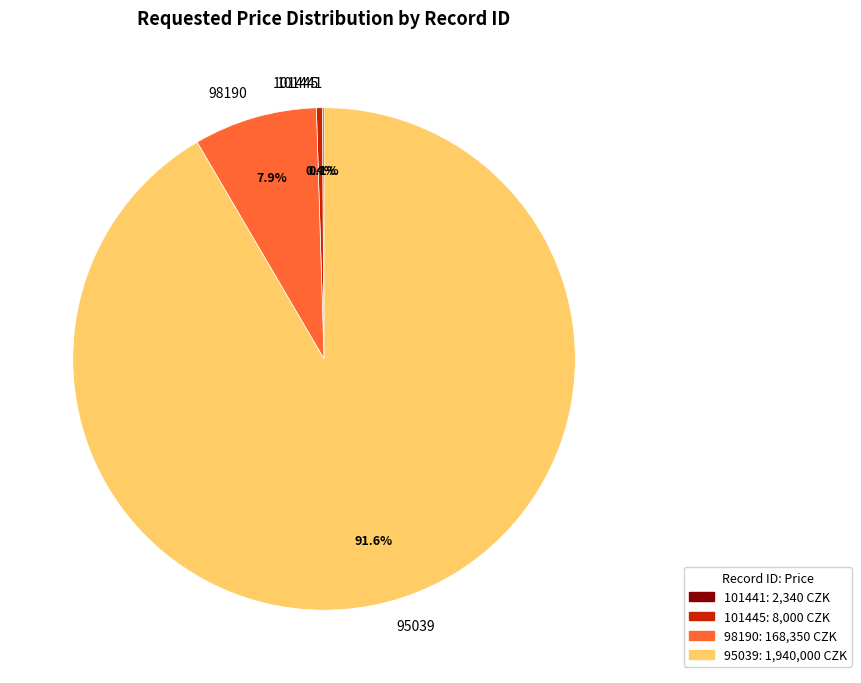

What is the largest slice in the pie chart?

95039